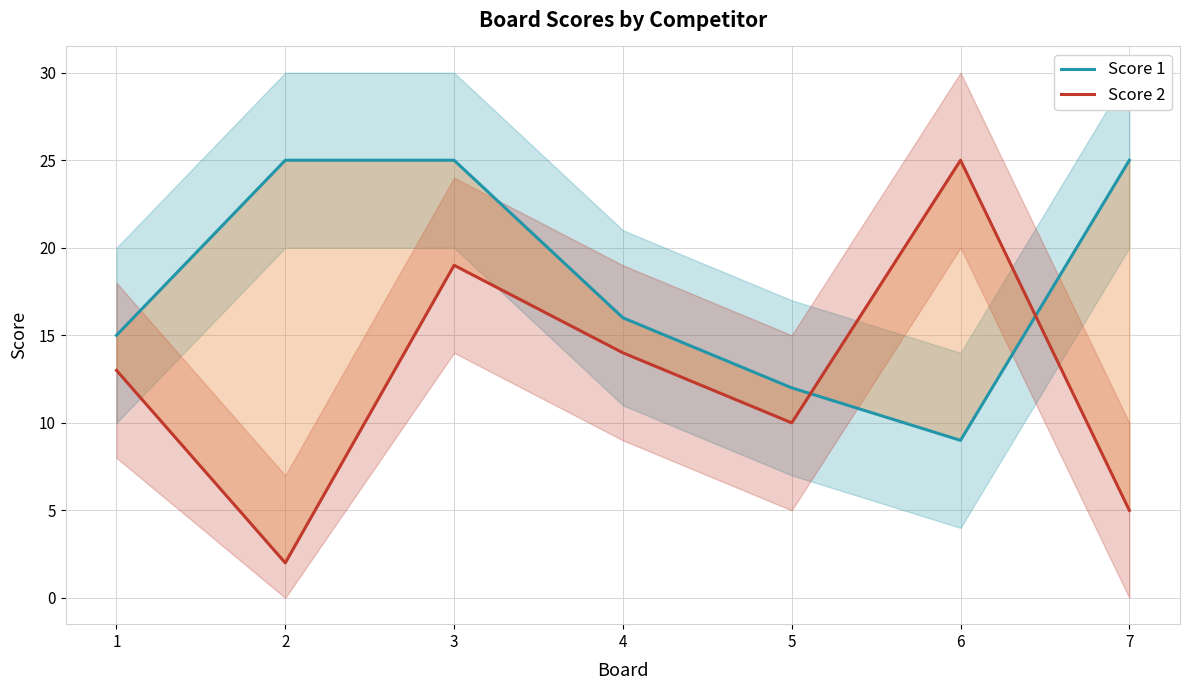

The Score 2 series shows 10 at 5. True or false?

True